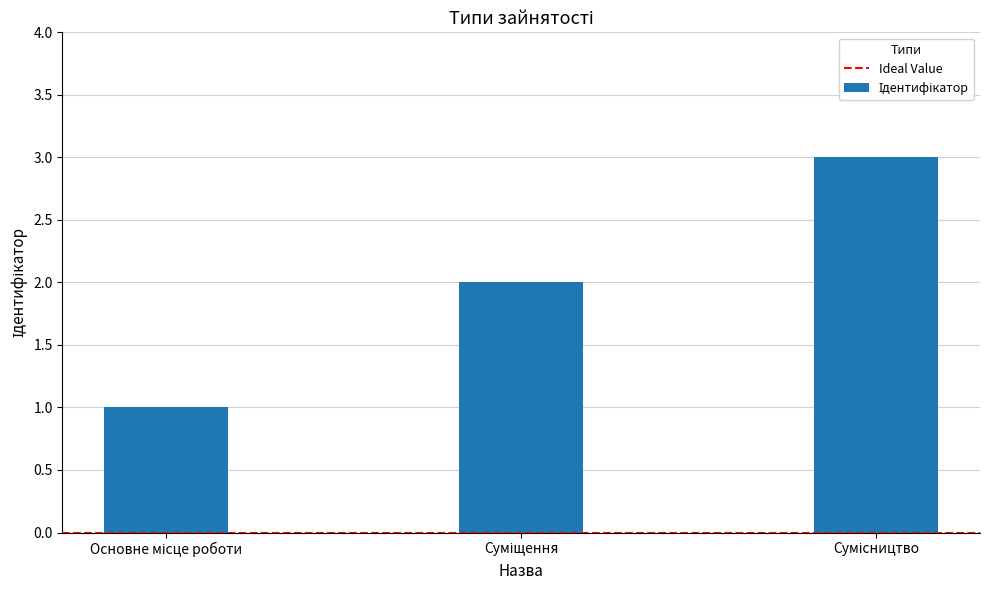

What is the sum of all values?

6